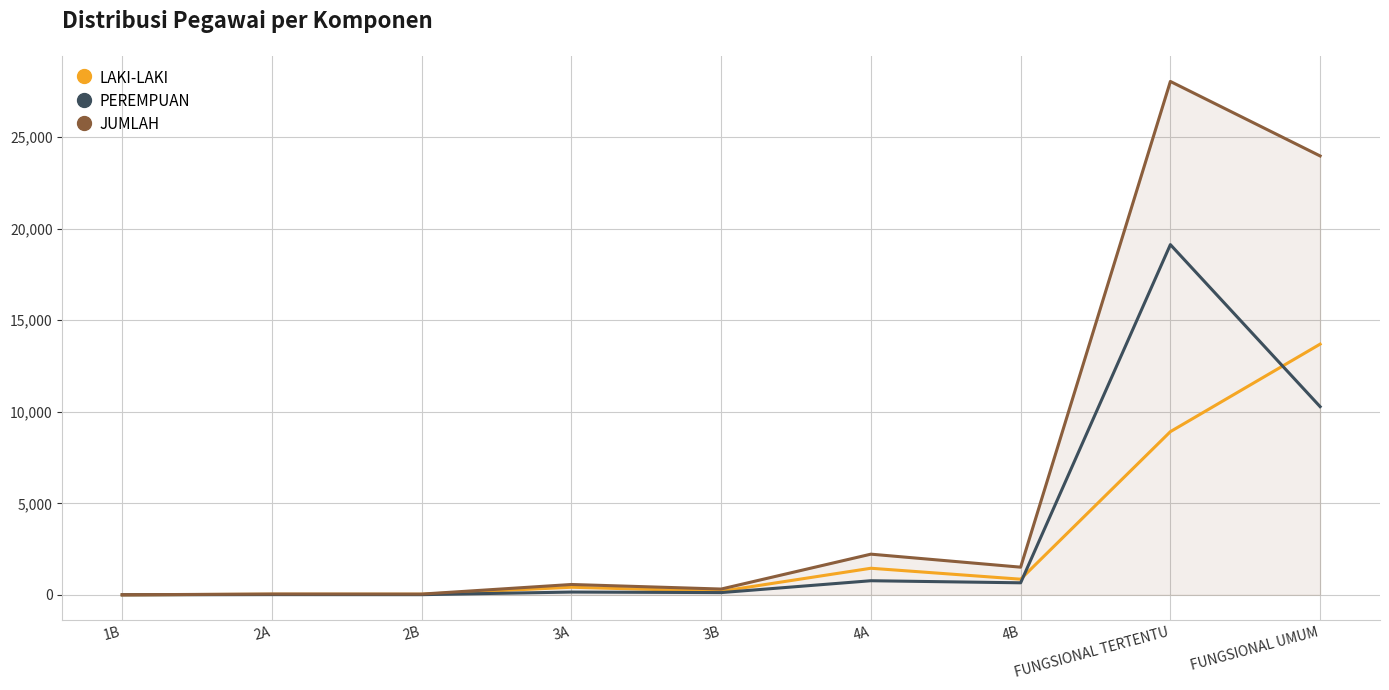

True or false: PEREMPUAN has a value of 17691 at FUNGSIONAL UMUM.

False